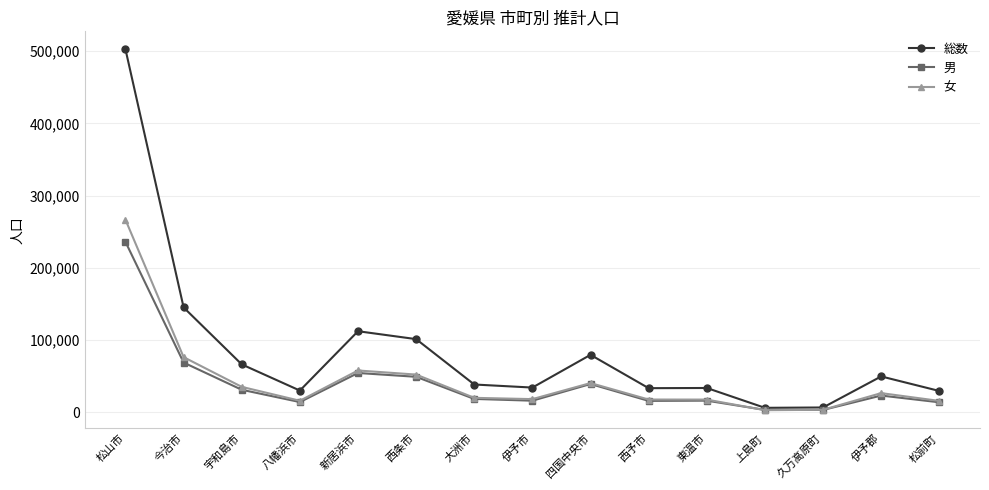

Rank the series by their maximum value, from highest to lowest.

総数, 女, 男